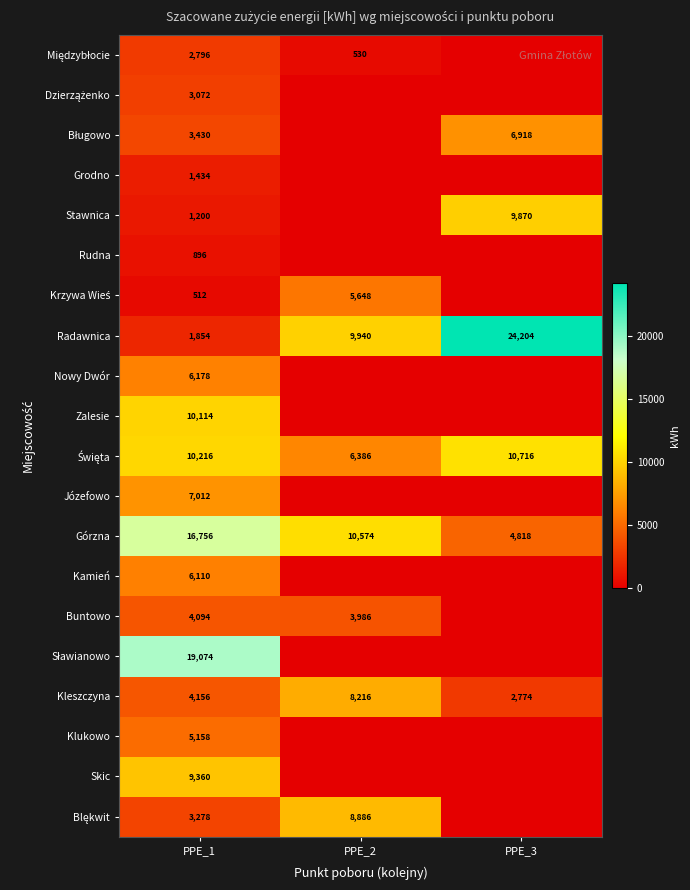

Count the Kleszczyna values in the range 2774 to 8216.

3